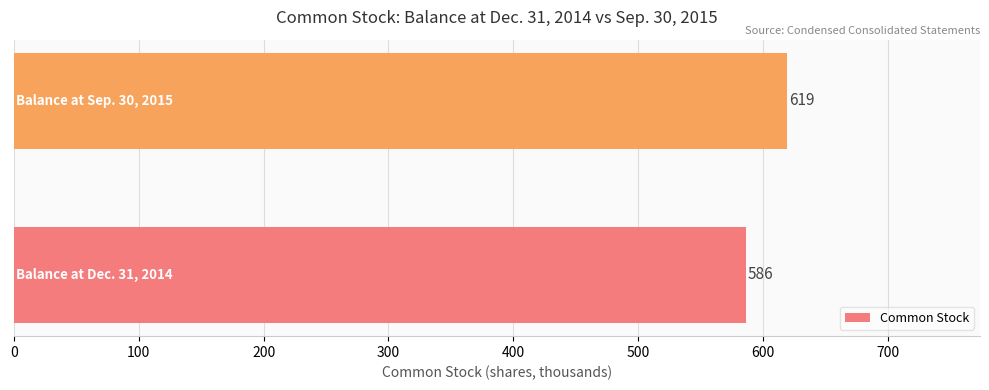

What is the sum of all values?

1205